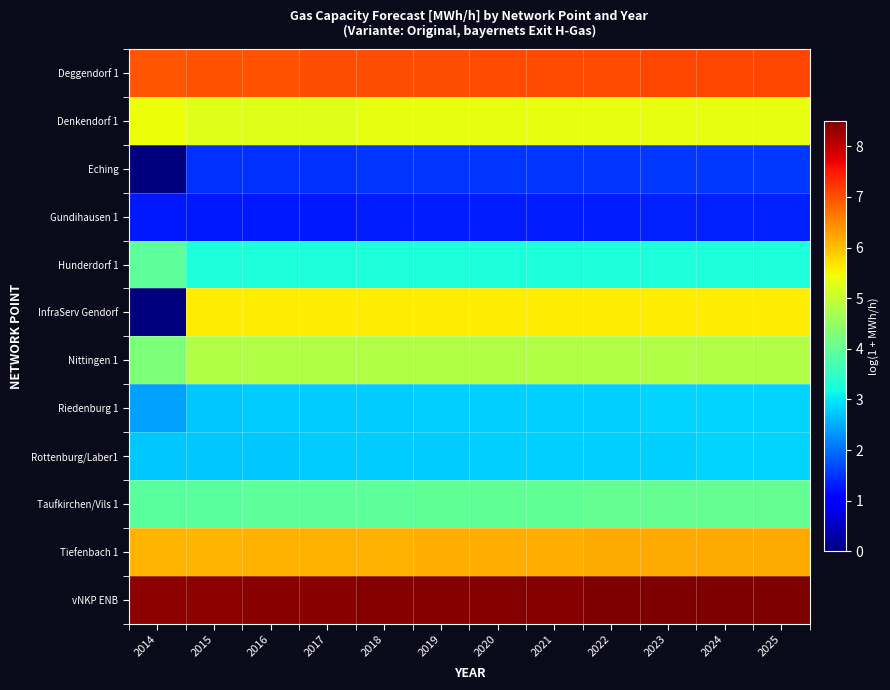

List the series in order of their peak value, highest first.

vNKP ENB, Deggendorf 1, Tiefenbach 1, InfraServ Gendorf, Denkendorf 1, Nittingen 1, Taufkirchen/Vils 1, Hunderdorf 1, Riedenburg 1, Rottenburg/Laber1, Eching, Gundihausen 1